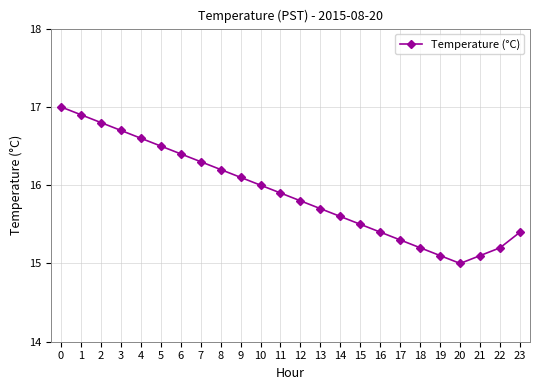

How many points are lower than both their immediate neighbors (excluding endpoints)?

1